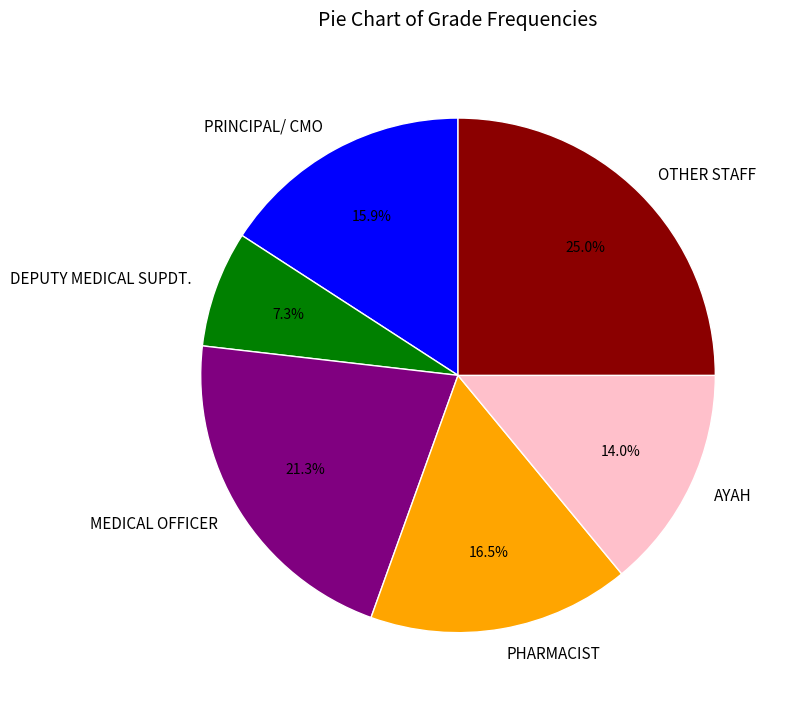

Which slice is the smallest?

DEPUTY MEDICAL SUPDT.